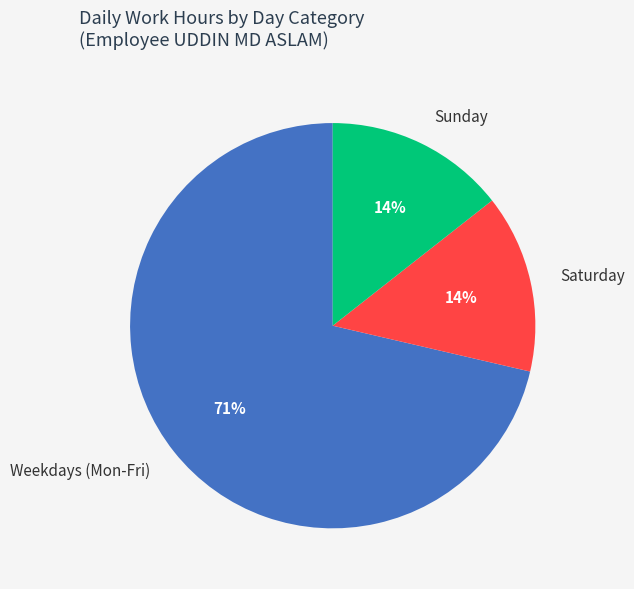

Count the number of slices in the pie.

3